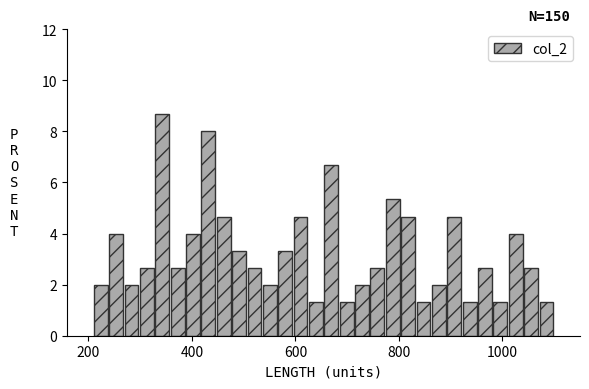

Read against the x-axis, roughly where is the centre of the tallest bar?

340